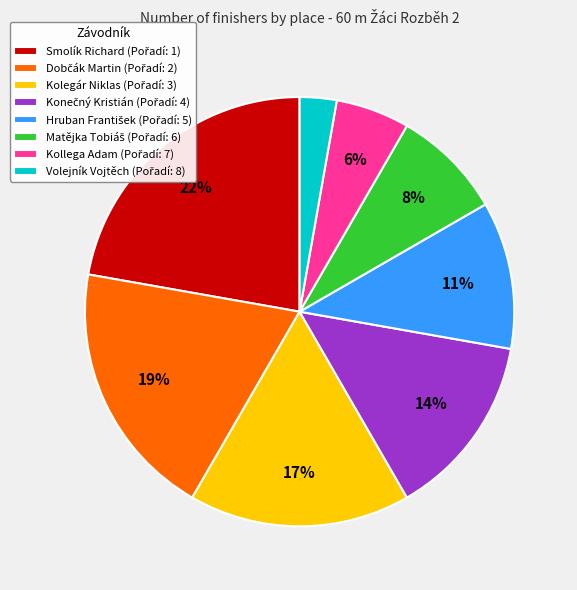

To the nearest percent, what is the difference between the largest and smallest slice percentages?

19%